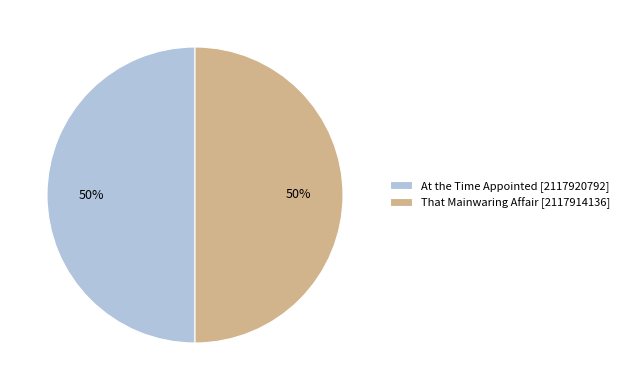

To the nearest percent, what is the combined percentage of At the Time Appointed [2117920792] and That Mainwaring Affair [2117914136]?

100%